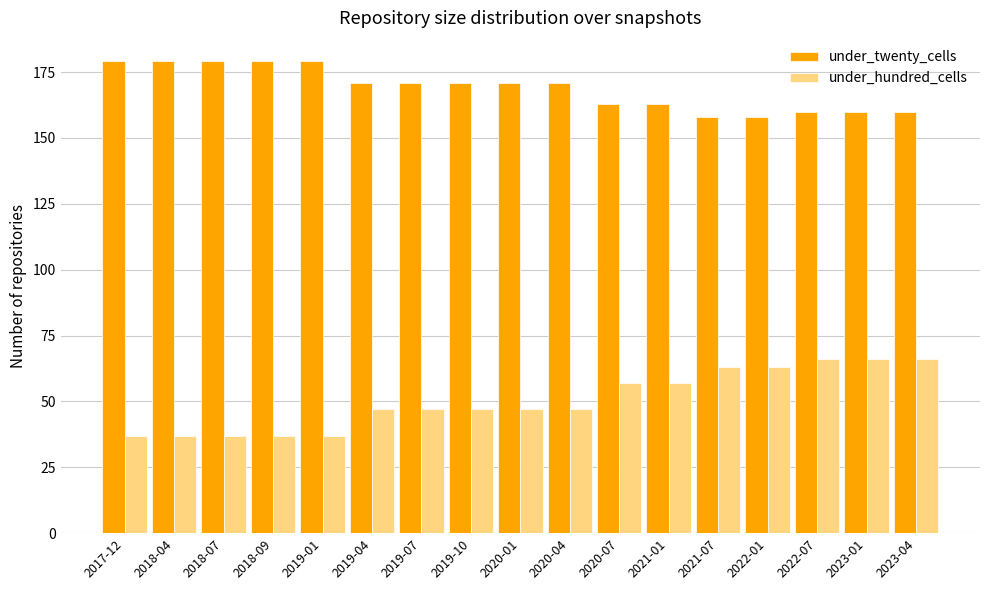

What is the total value across all series at 2020-04?

218